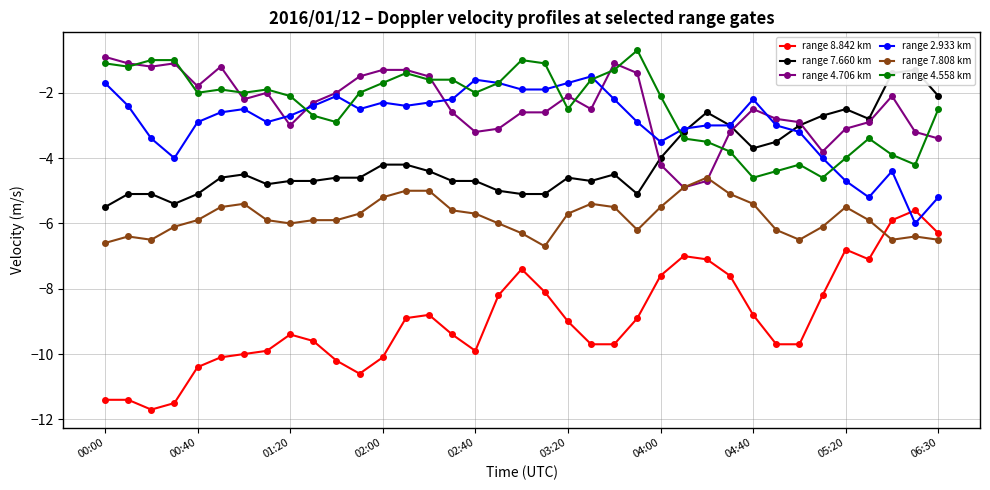

How many interior local peaks does the range 4.706 km series have?

7